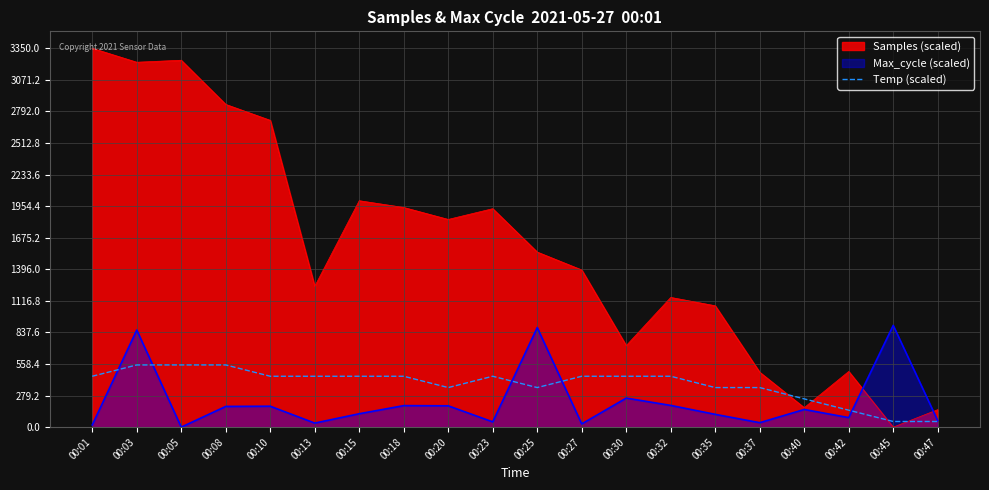

Which series has the largest range (max minus min)?

Samples (scaled)